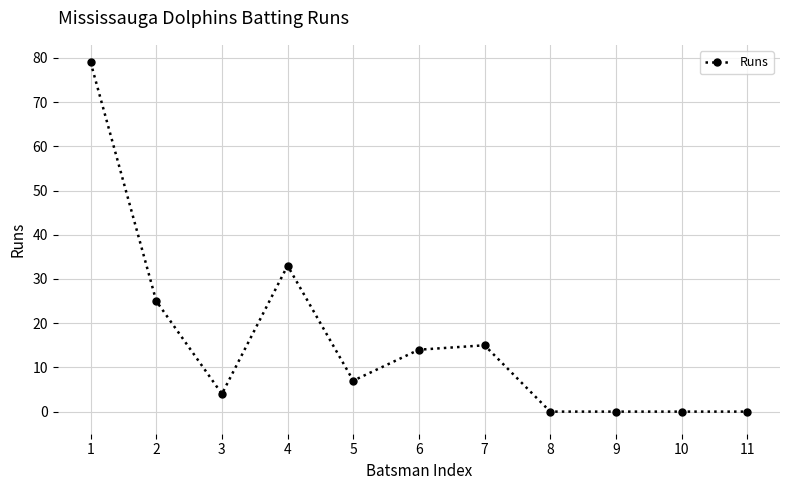

Reading left to right, list all the values displayed in this chart.

79	25	4	33	7	14	15	0	0	0	0